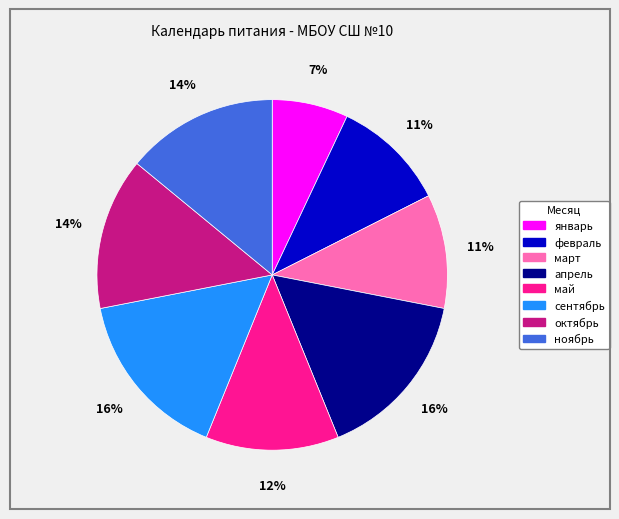

To the nearest percent, what is the average slice percentage?

12%